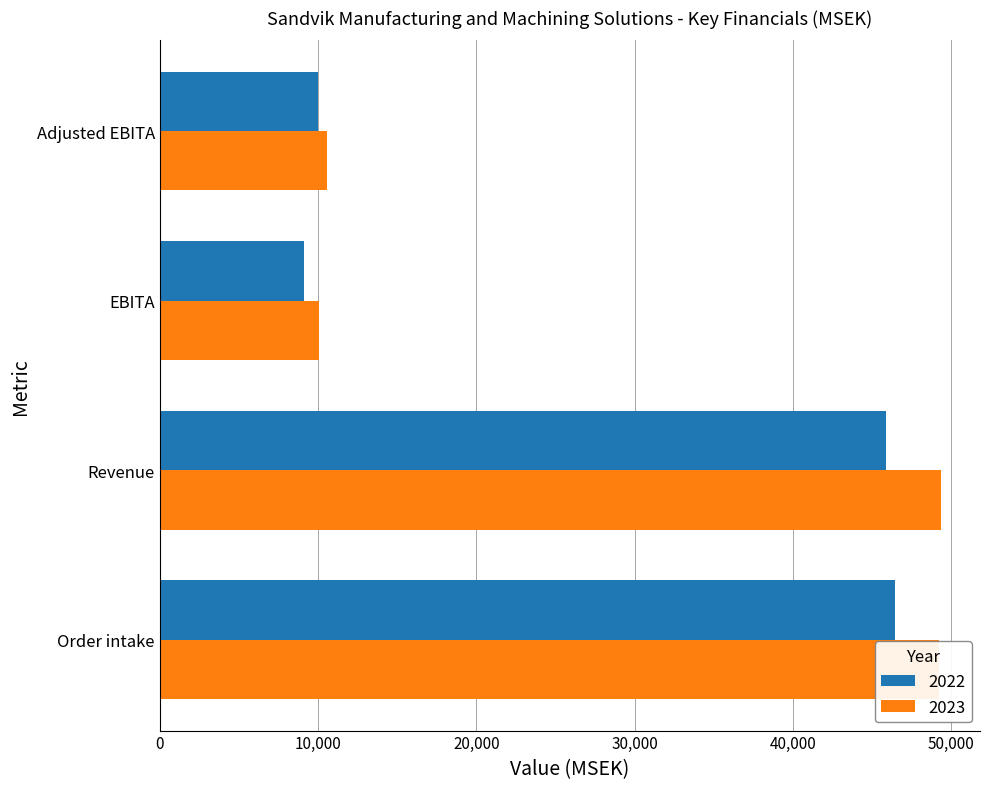

Which series changed the most between Revenue and EBITA?

2023